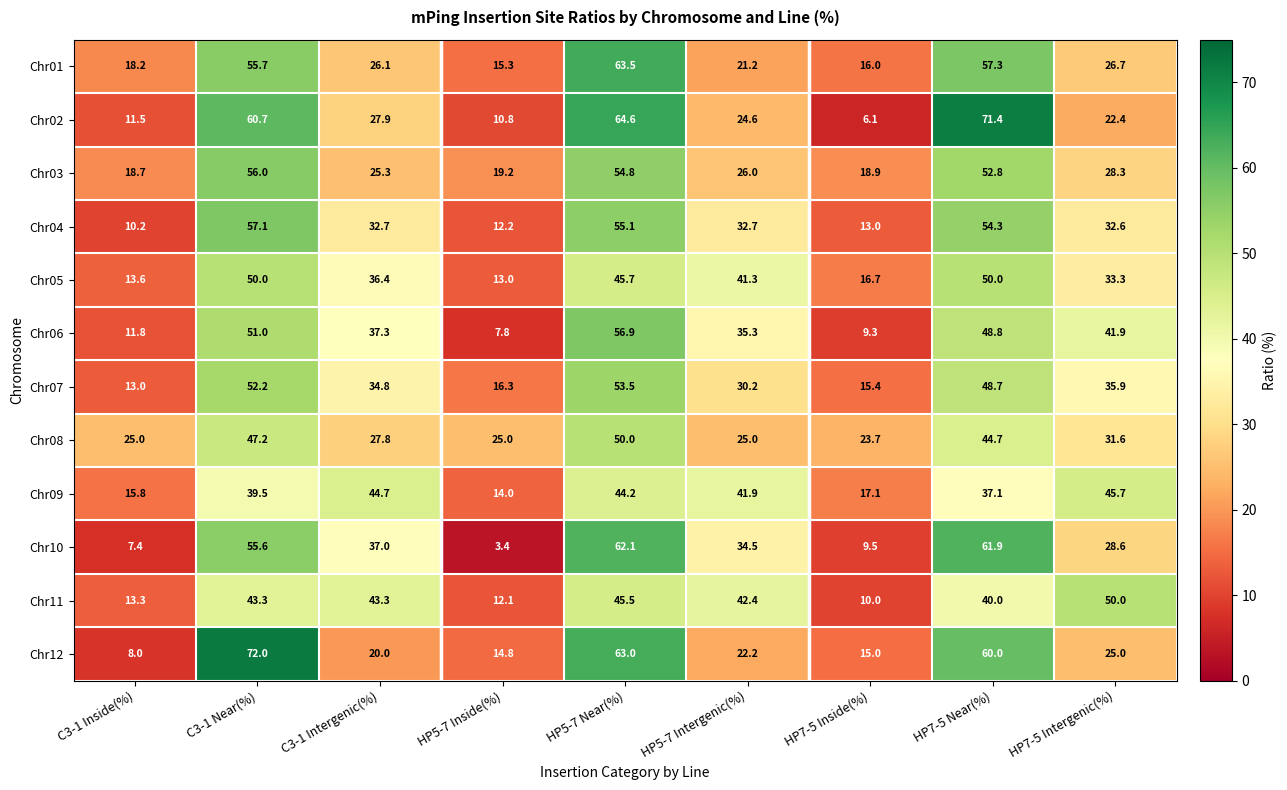

At how many categories does at least one series exceed 49?

4